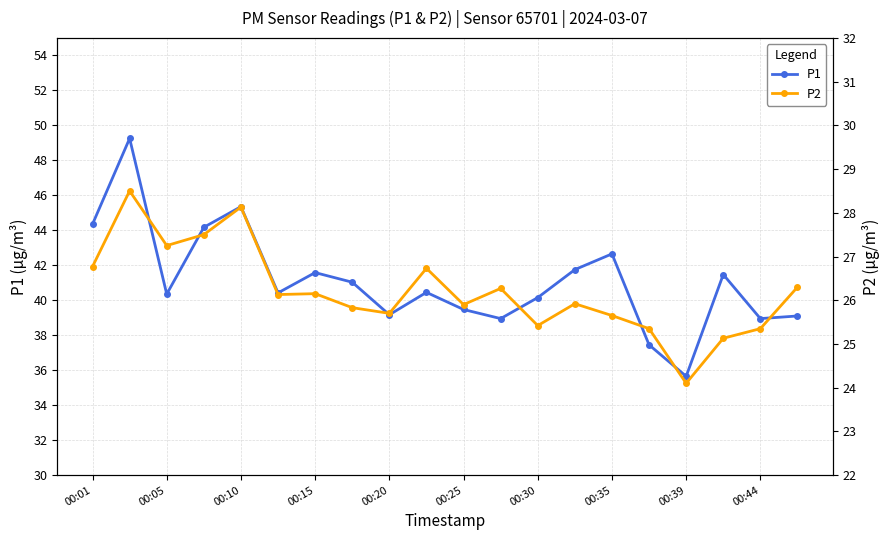

At which label is P1 closest to 42?

13